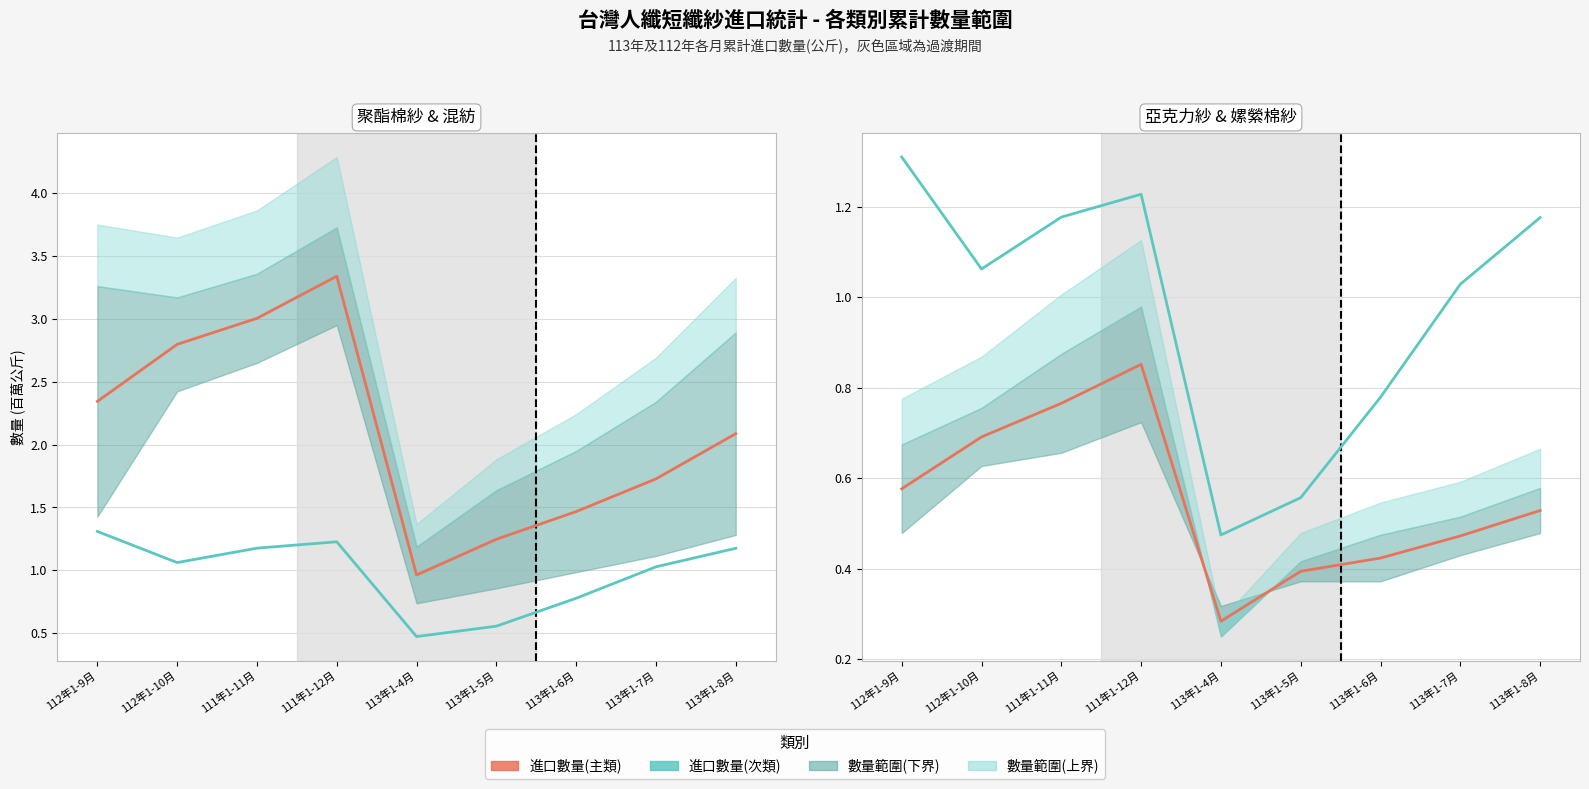

True or false: 進口數量(次類) and 進口數量(主類) intersect in this chart.

False